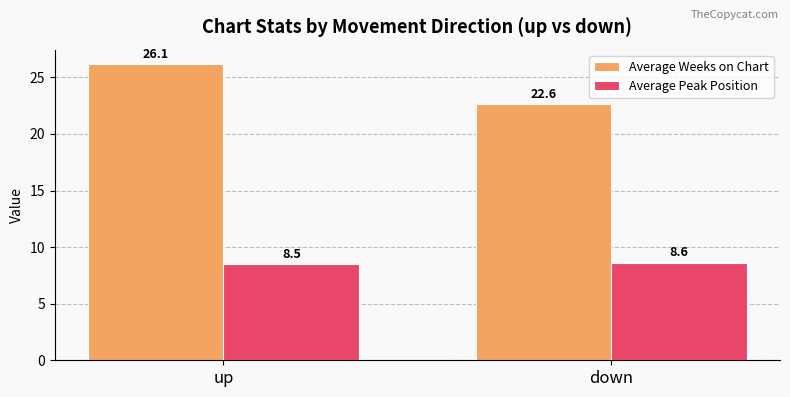

How many data points does each series have?

2